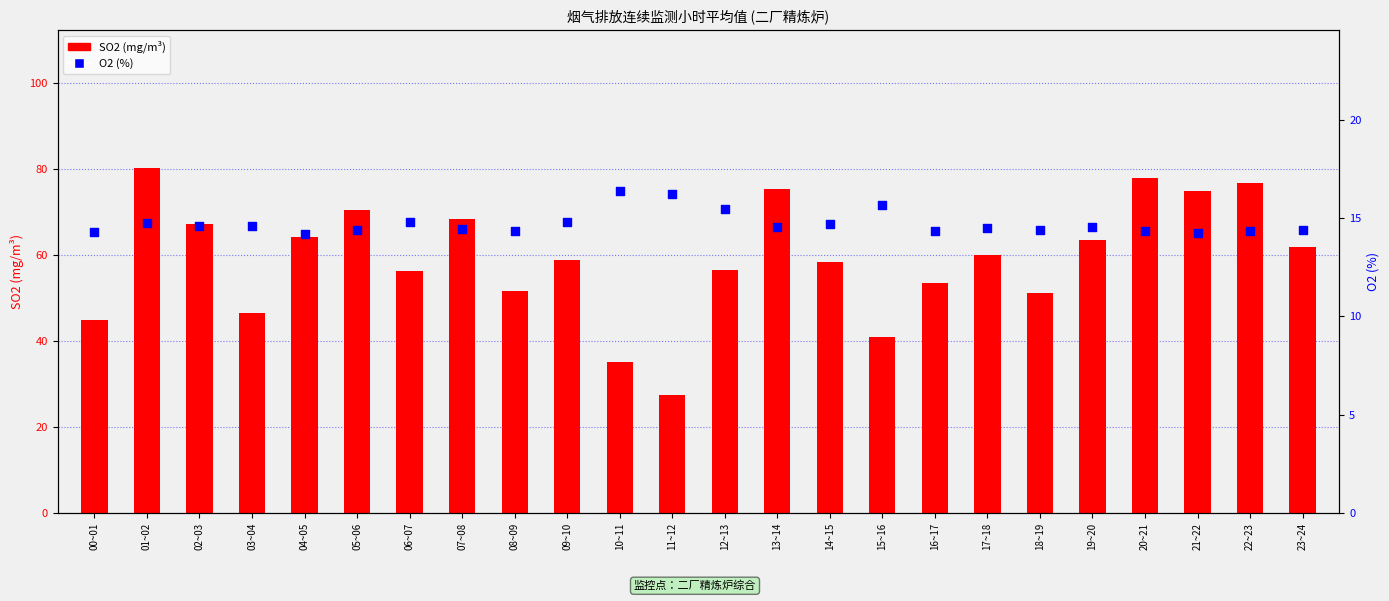

Which series has the widest spread of Y values?

SO2 (mg/m³)